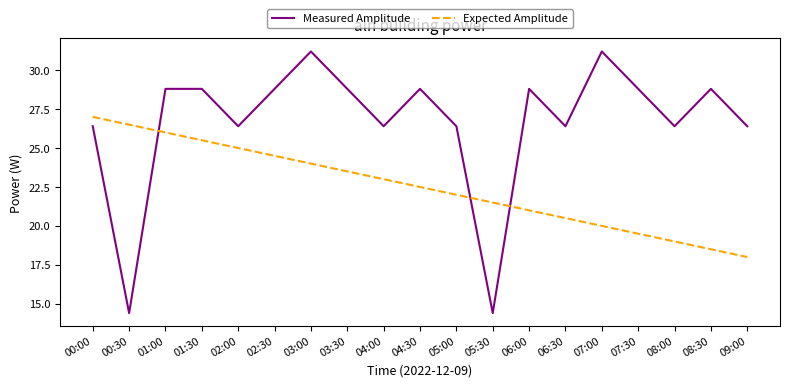

What position from the left is 07:00?

15